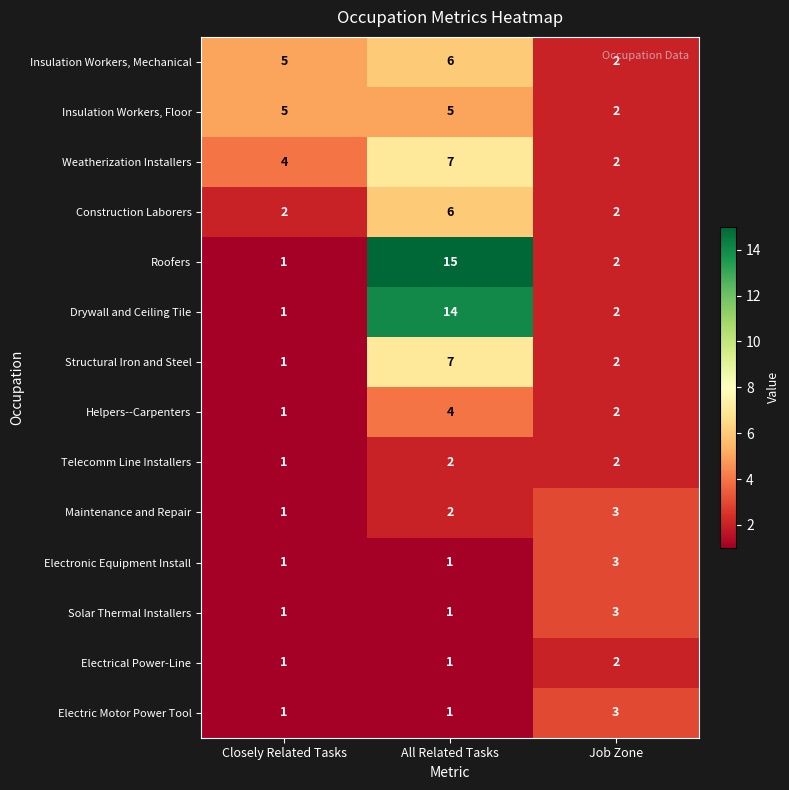

Which series has the largest total across all categories?

Roofers